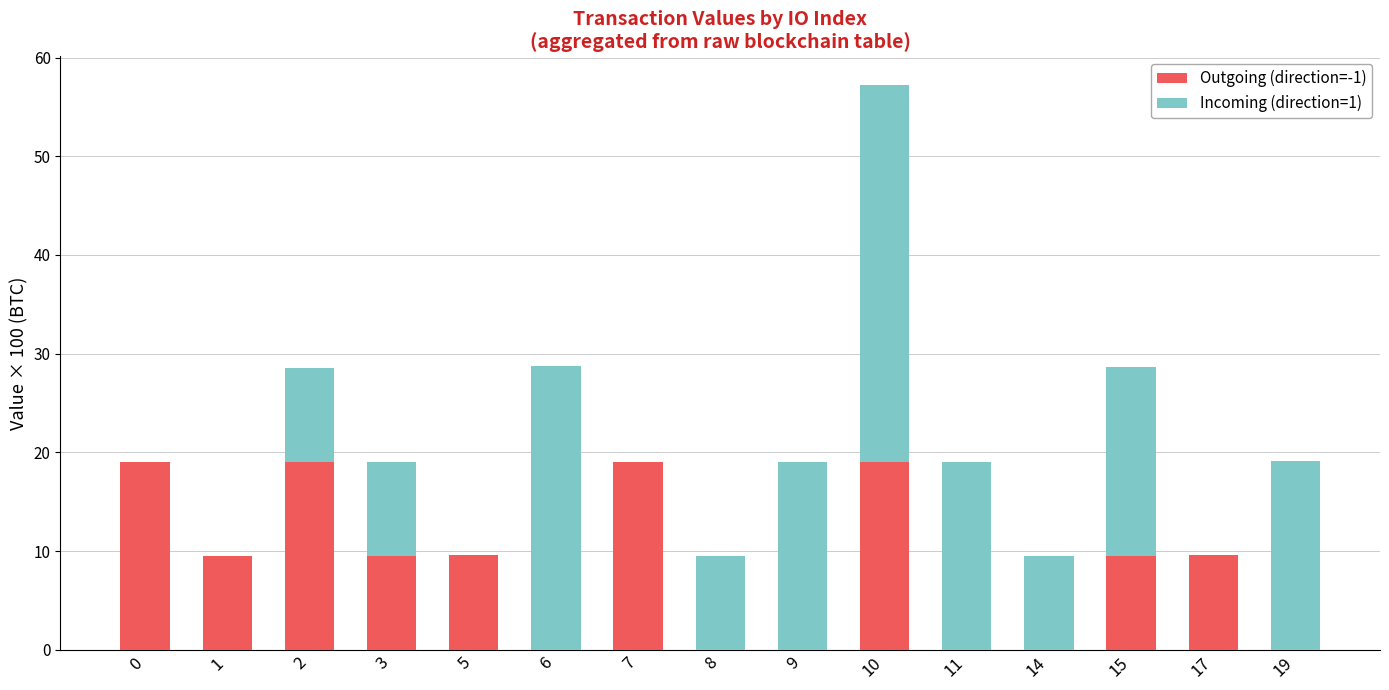

What is the maximum value for Outgoing (direction=-1)?

19.1